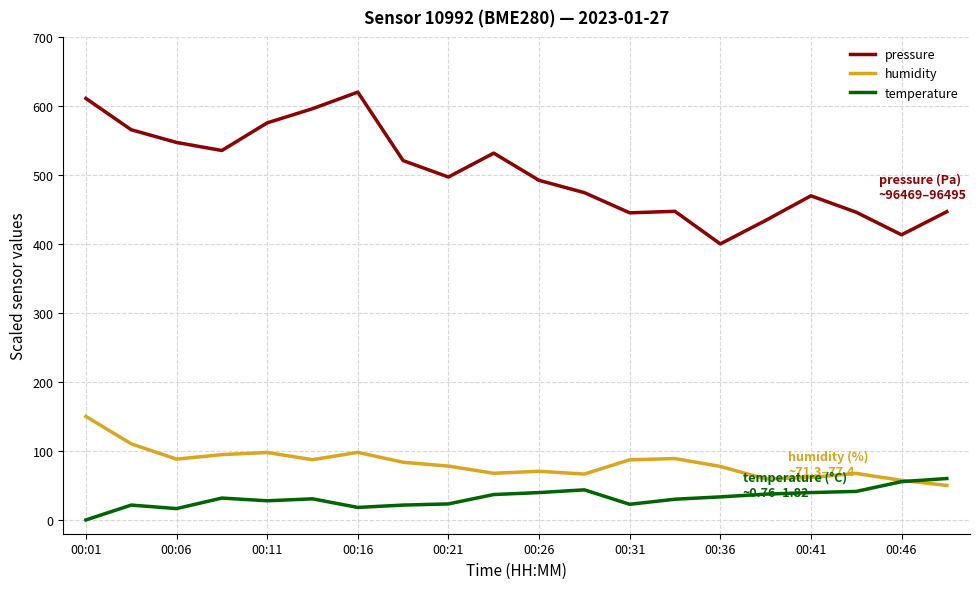

Which series has the largest range (max minus min)?

pressure